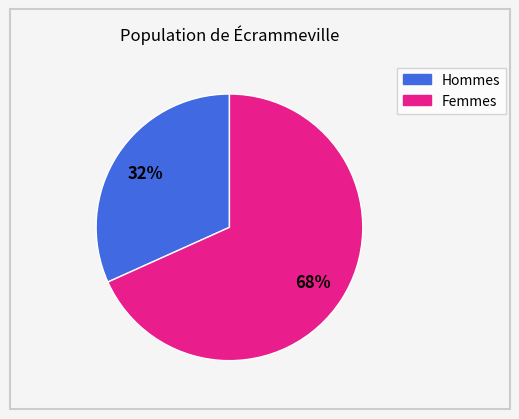

Is there a majority slice in this chart?

Yes